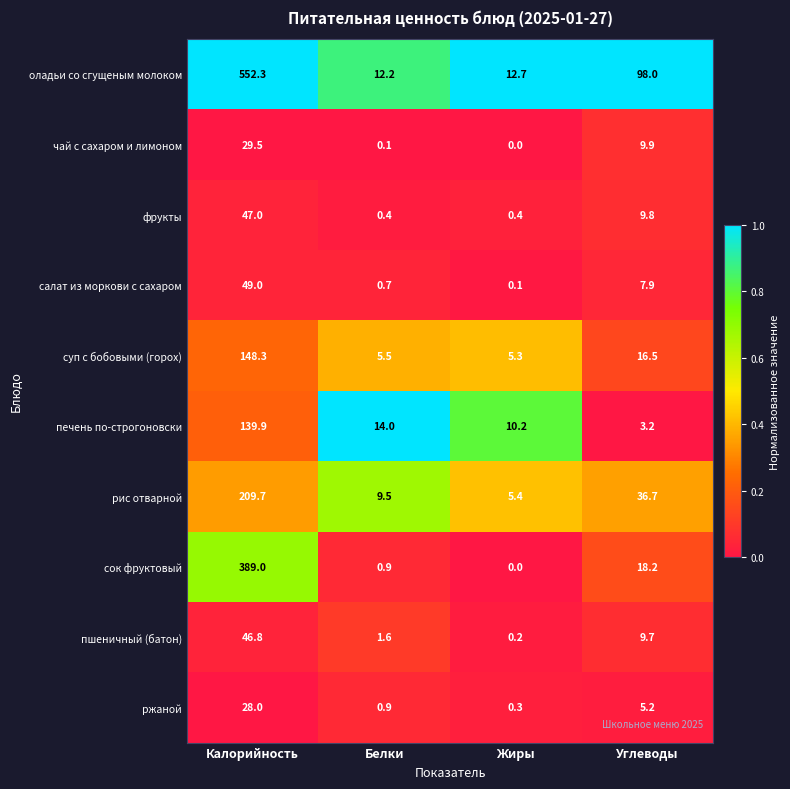

What is the total value across all series at Белки?

45.8